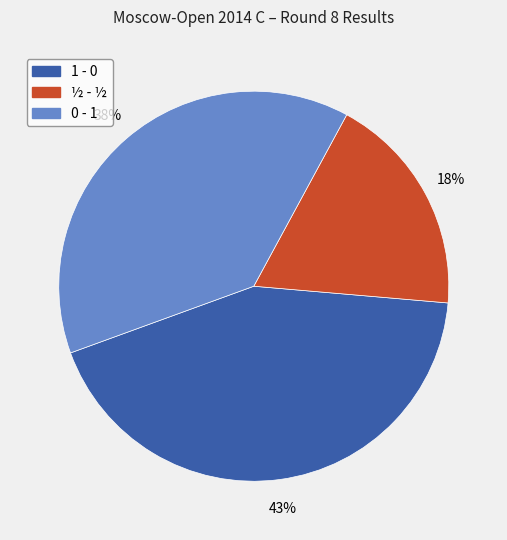

How many slices are in this pie chart?

3